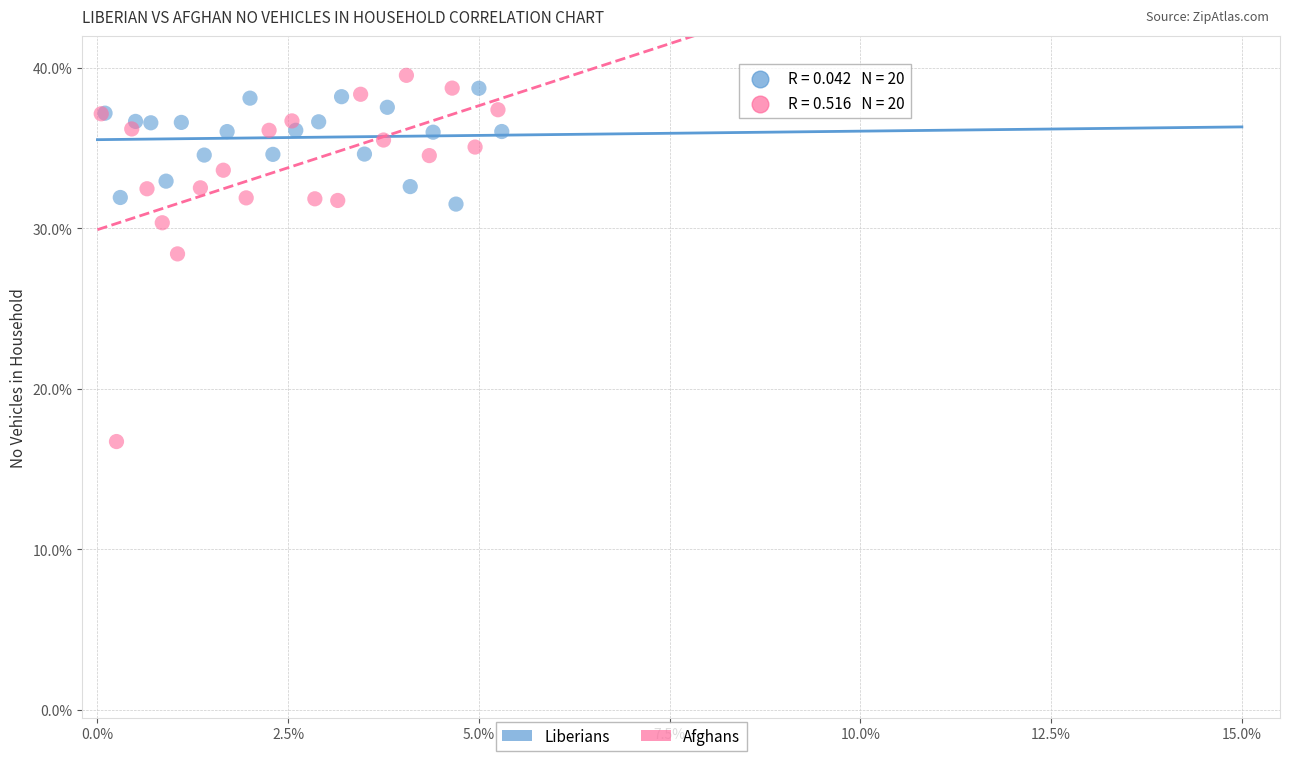

Which series reaches the minimum Y coordinate?

Afghans